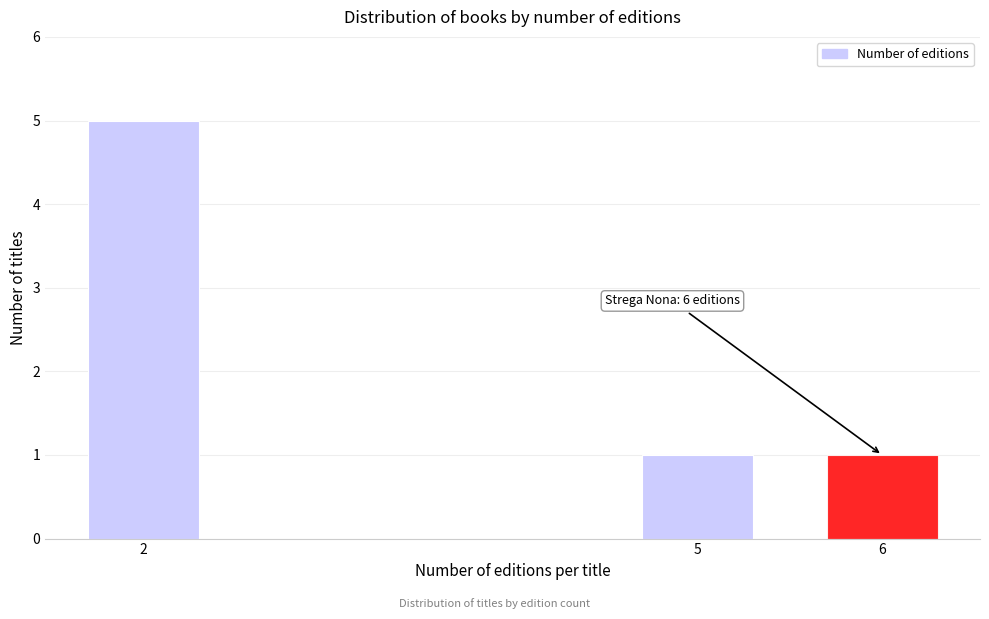

Reading left to right, transcribe all the data shown in this chart.

2=5	5=1	6=1